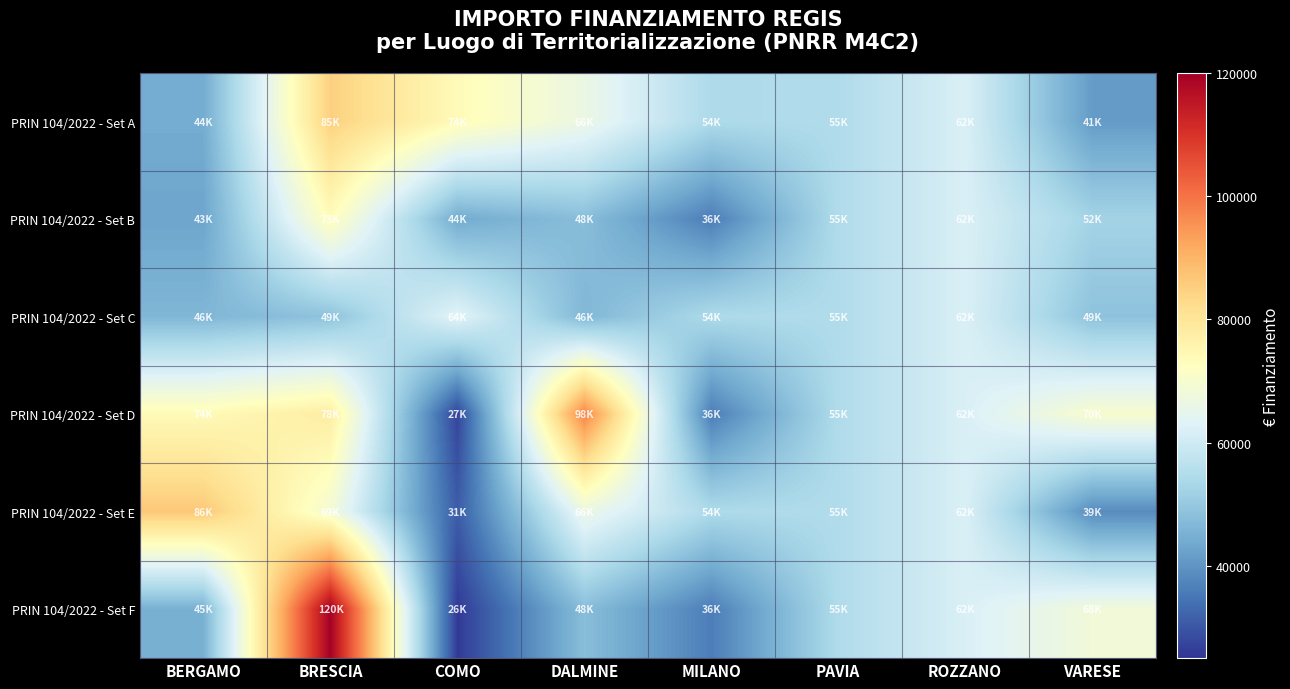

Which category has the lowest value across all series?

COMO